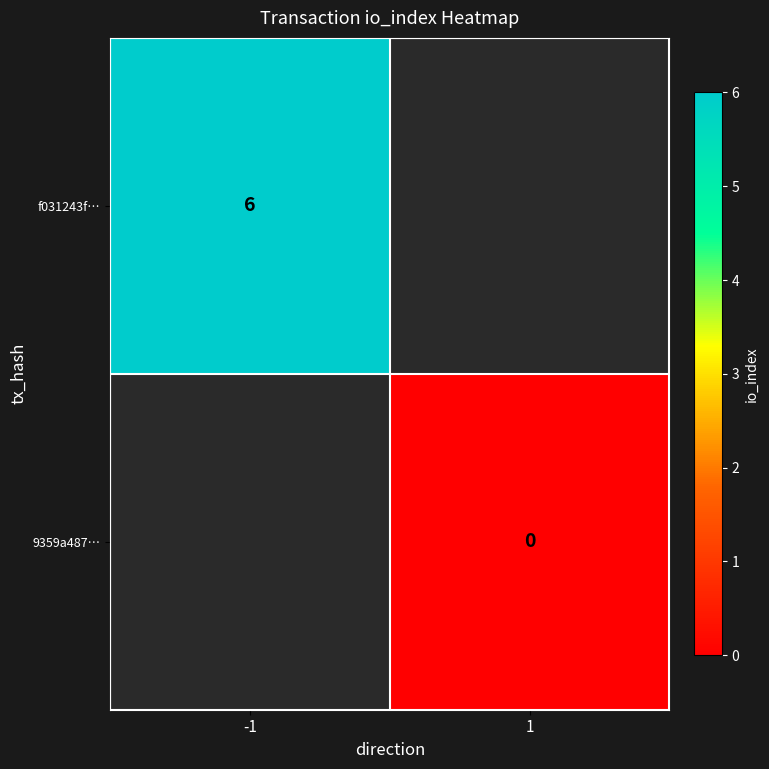

The value of f031243f… at -1 is 2. True or false?

False